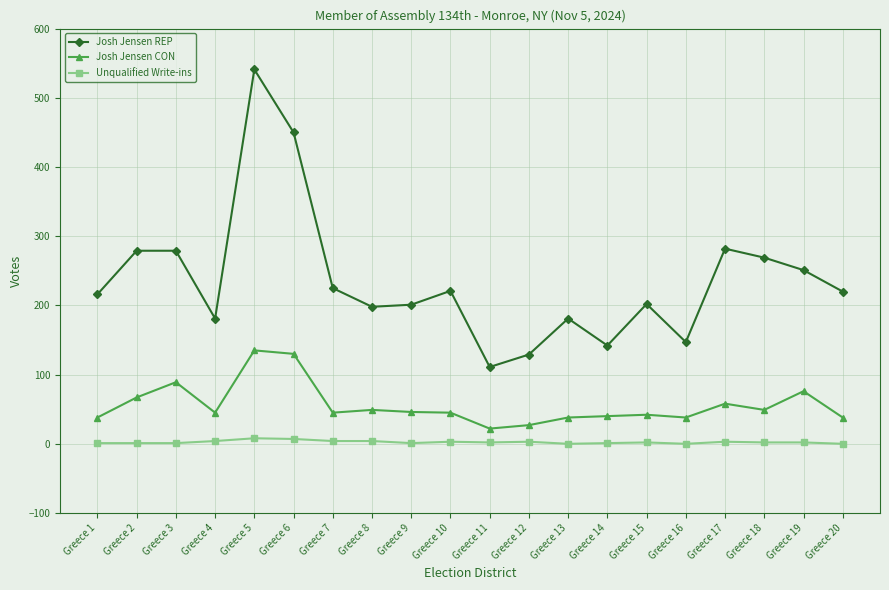

Which category has the highest value across all series?

Greece 5